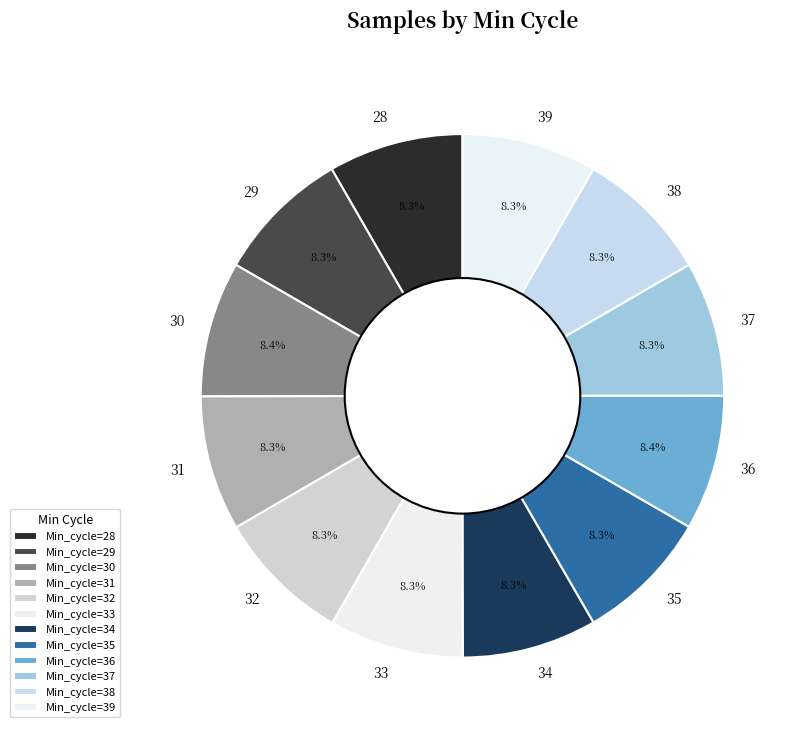

Is 33 the majority of the pie?

No